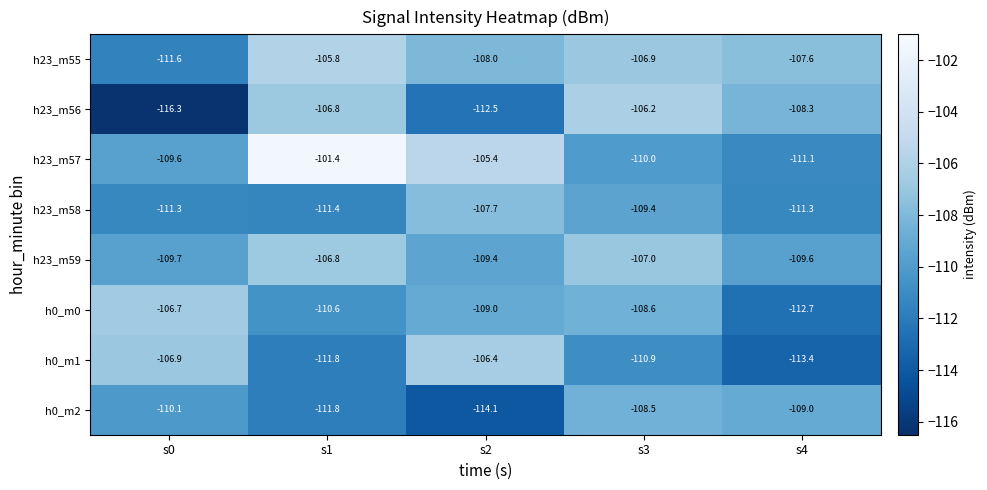

What is the maximum value for h0_m1?

-106.4